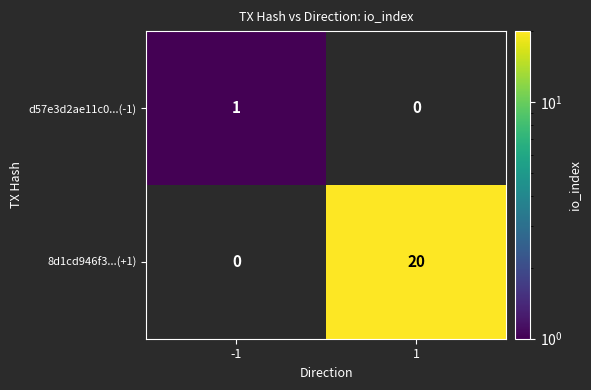

Is it true that d57e3d2ae11c0...(-1) equals 2 at -1?

False